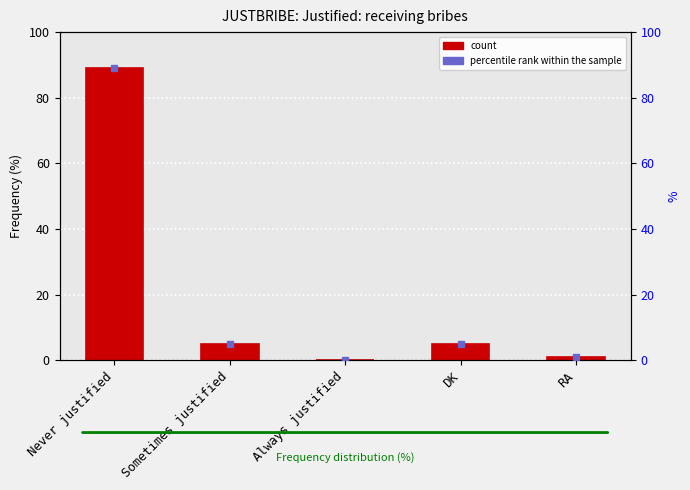

How many values are below 5?

2